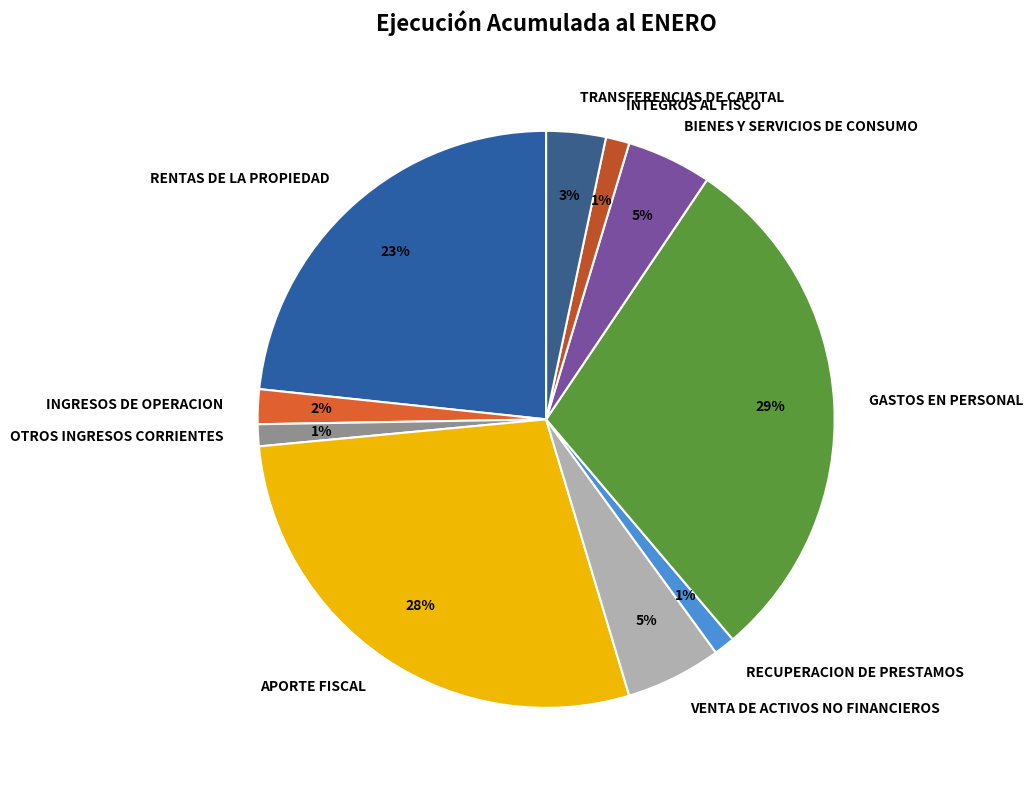

Which has a higher value, APORTE FISCAL or BIENES Y SERVICIOS DE CONSUMO?

APORTE FISCAL